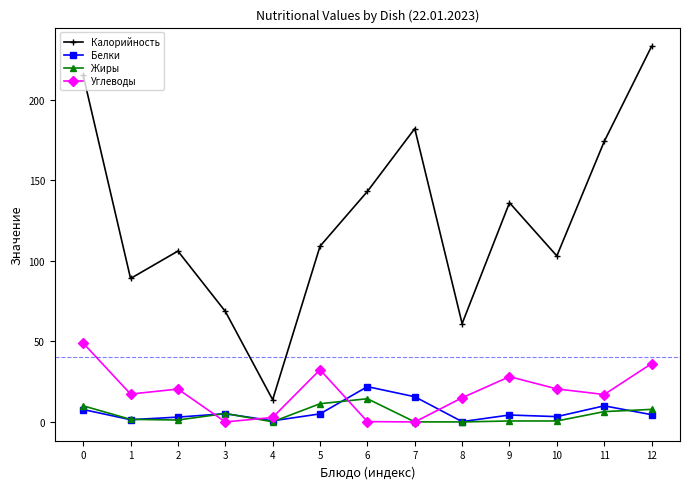

What is the value of the Калорийность point at the 11th from the left?

103.0